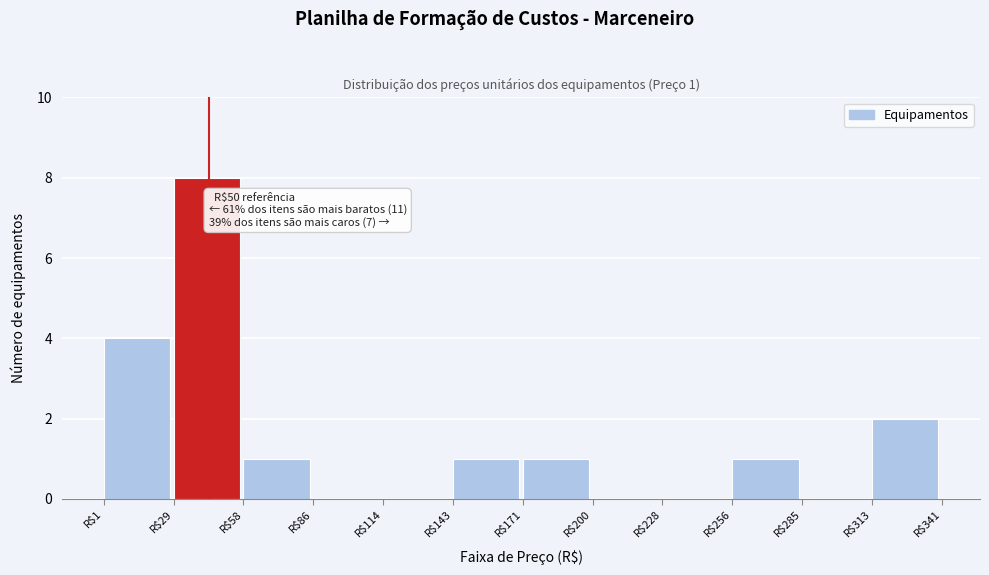

Over which range of the x-axis is the bar tallest?

30 to 60